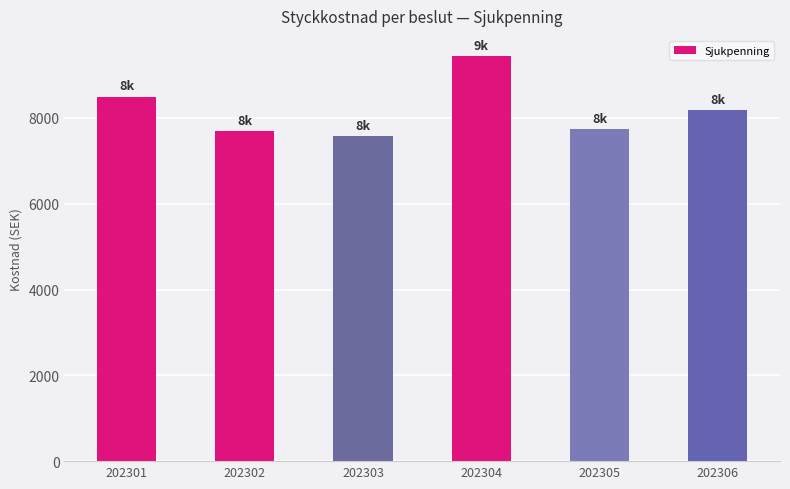

What is the minimum value shown in the chart?

7566.7